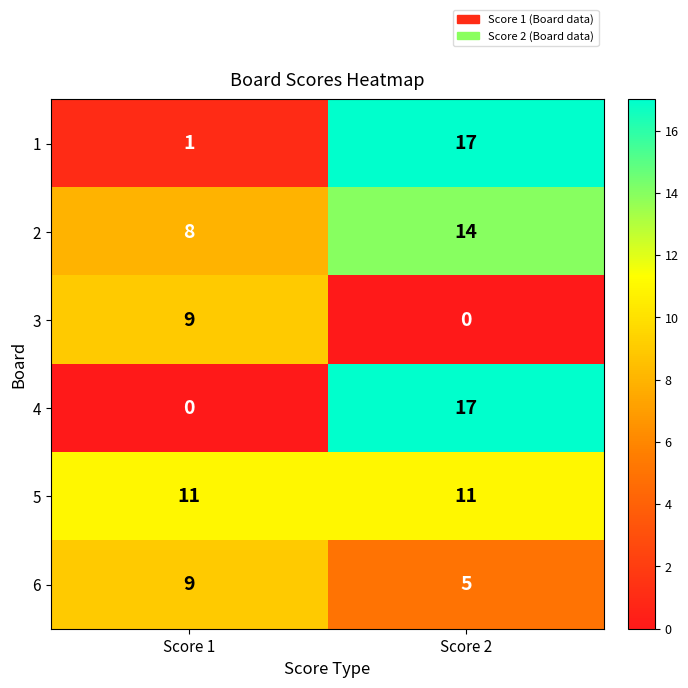

Reading left to right, transcribe all the data shown in this chart.

1: 1	17
2: 8	14
3: 9	0
4: 0	17
5: 11	11
6: 9	5